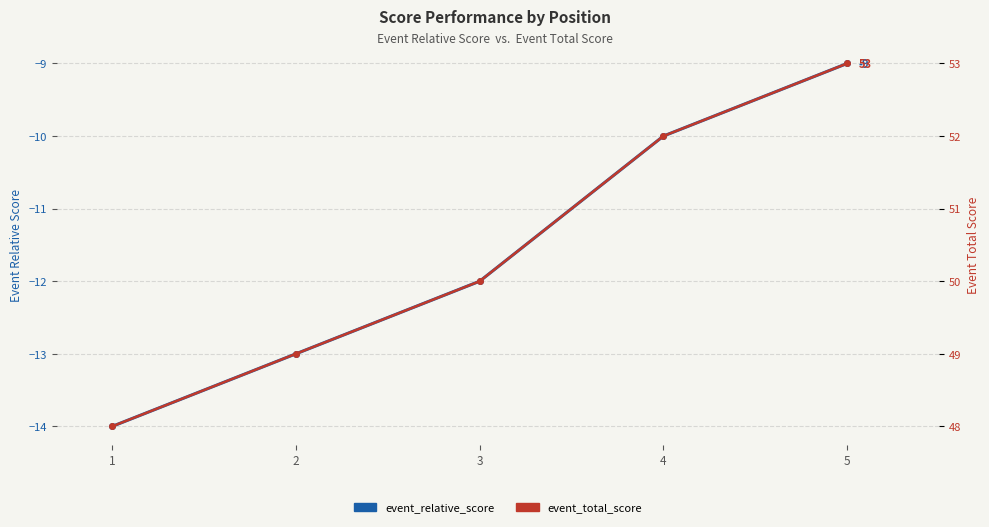

The event_relative_score series shows -20 at 2. True or false?

False